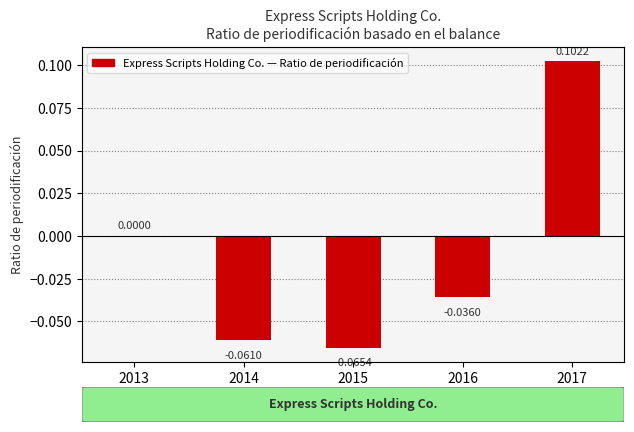

List the labels in order of value, largest first.

2017, 2013, 2016, 2014, 2015